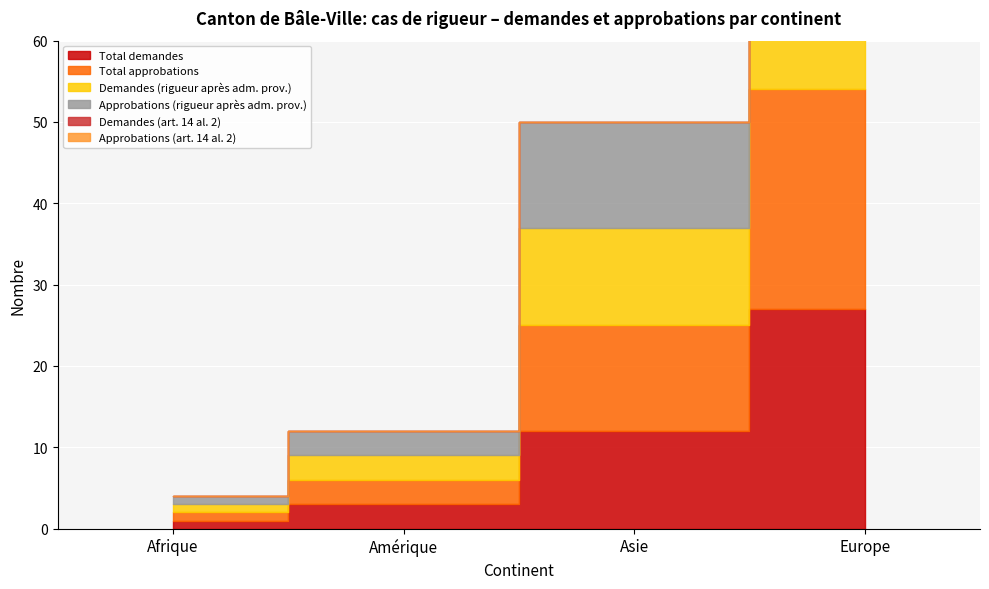

Does the chart display data point markers on the line(s)?

No